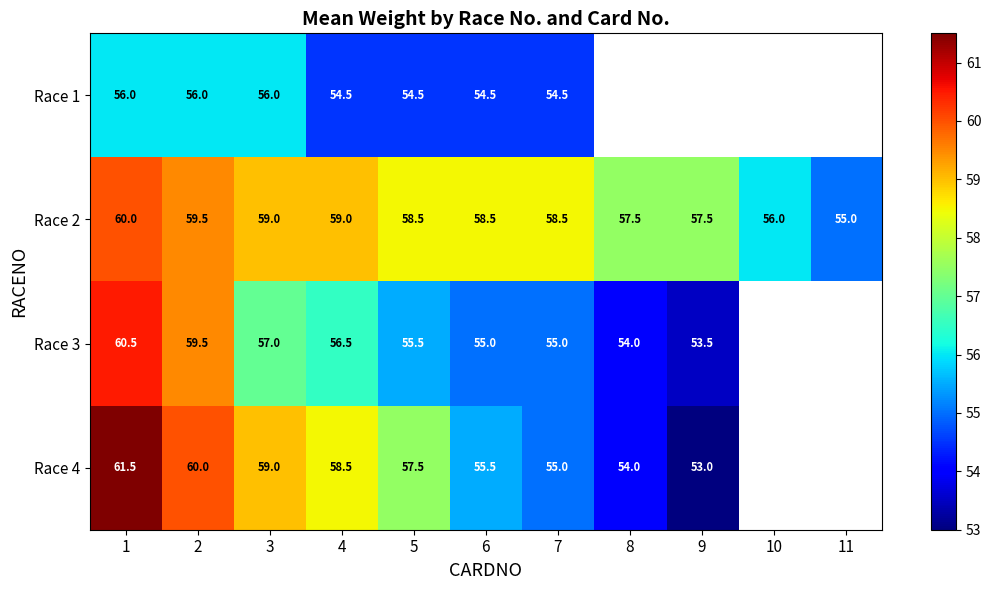

The value of Race 3 at 9 is 53.5. True or false?

True